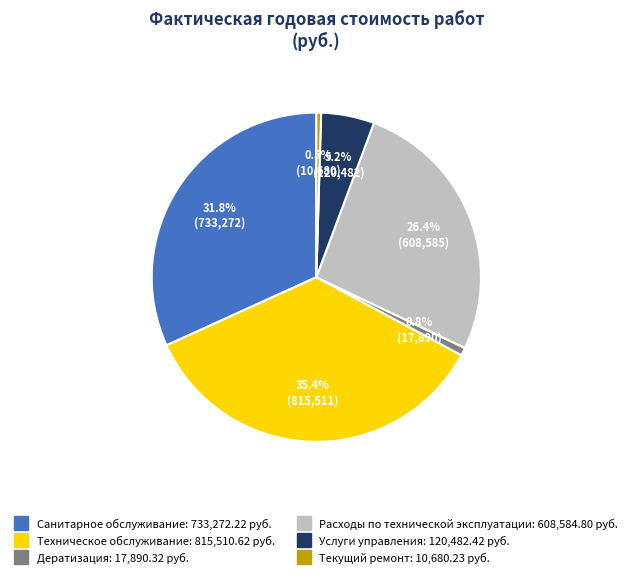

Does Текущий ремонт represent more than half of the total?

No